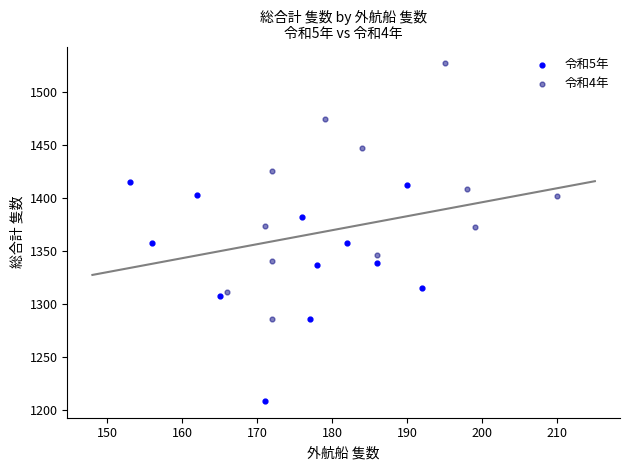

Which series has the widest spread of Y values?

令和4年